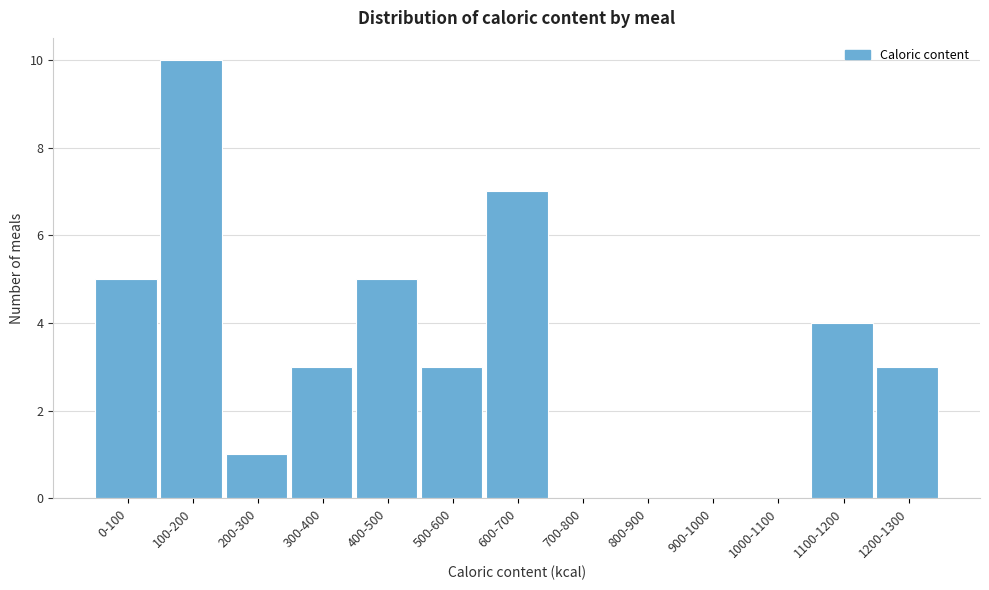

Reading right to left, transcribe all the data shown in this chart.

1200-1300=3	1100-1200=4	1000-1100=0	900-1000=0	800-900=0	700-800=0	600-700=7	500-600=3	400-500=5	300-400=3	200-300=1	100-200=10	0-100=5